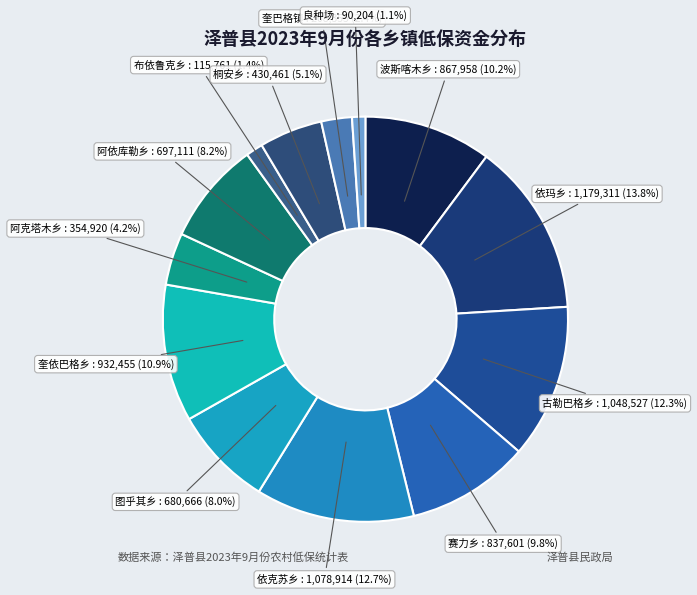

Combined, what portion of the pie is 图乎其乡 : 680,666 (8.0%) and 依玛乡 : 1,179,311 (13.8%)?

21.8%